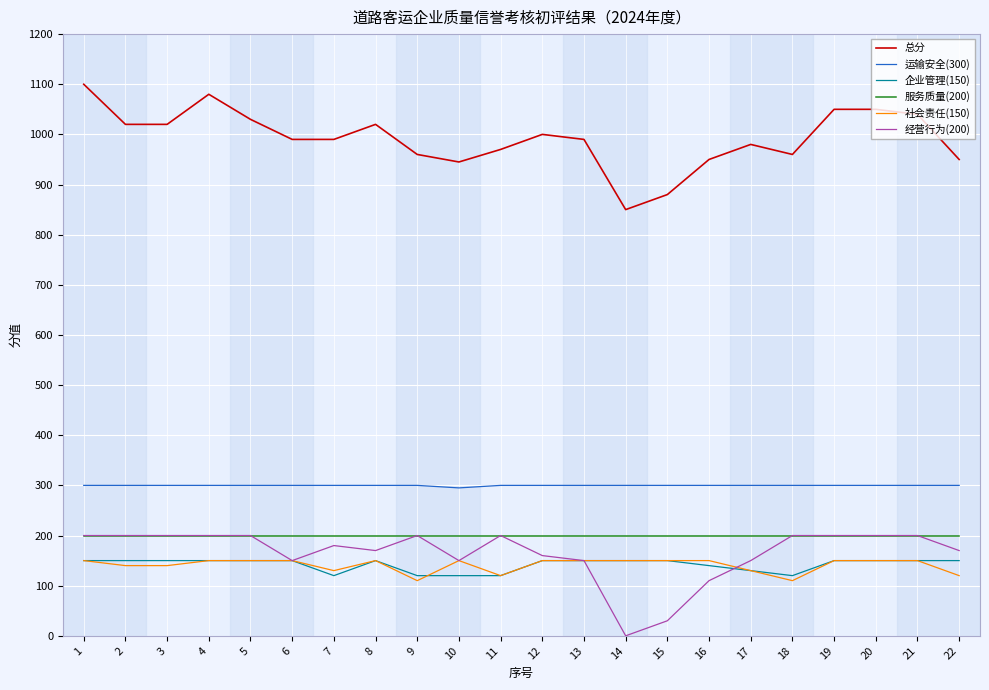

Reading right to left, extract all data points from this chart.

总分: 22=950	21=1040	20=1050	19=1050	18=960	17=980	16=950	15=880	14=850	13=990	12=1000	11=970	10=945	9=960	8=1020	7=990	6=990	5=1030	4=1080	3=1020	2=1020	1=1100
运输安全(300): 22=300	21=300	20=300	19=300	18=300	17=300	16=300	15=300	14=300	13=300	12=300	11=300	10=295	9=300	8=300	7=300	6=300	5=300	4=300	3=300	2=300	1=300
企业管理(150): 22=150	21=150	20=150	19=150	18=120	17=130	16=140	15=150	14=150	13=150	12=150	11=120	10=120	9=120	8=150	7=120	6=150	5=150	4=150	3=150	2=150	1=150
服务质量(200): 22=200	21=200	20=200	19=200	18=200	17=200	16=200	15=200	14=200	13=200	12=200	11=200	10=200	9=200	8=200	7=200	6=200	5=200	4=200	3=200	2=200	1=200
社会责任(150): 22=120	21=150	20=150	19=150	18=110	17=130	16=150	15=150	14=150	13=150	12=150	11=120	10=150	9=110	8=150	7=130	6=150	5=150	4=150	3=140	2=140	1=150
经营行为(200): 22=170	21=200	20=200	19=200	18=200	17=150	16=110	15=30	14=0	13=150	12=160	11=200	10=150	9=200	8=170	7=180	6=150	5=200	4=200	3=200	2=200	1=200